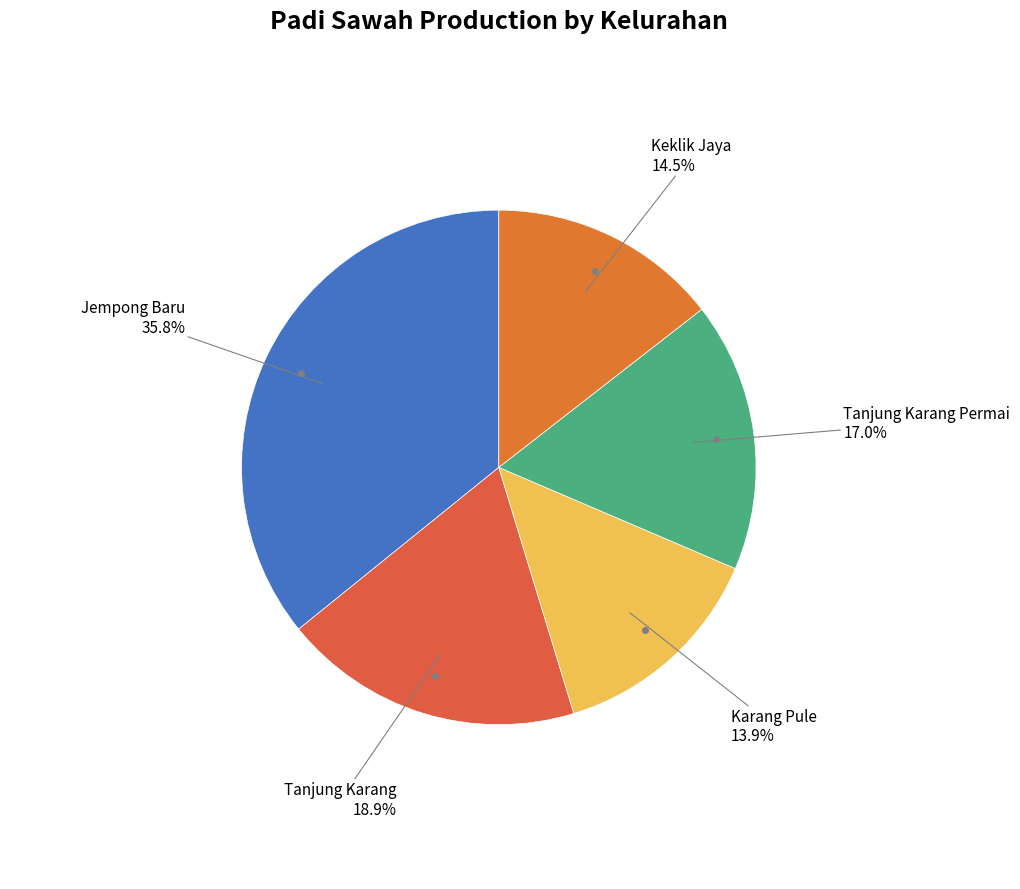

How many slices are in this pie chart?

5